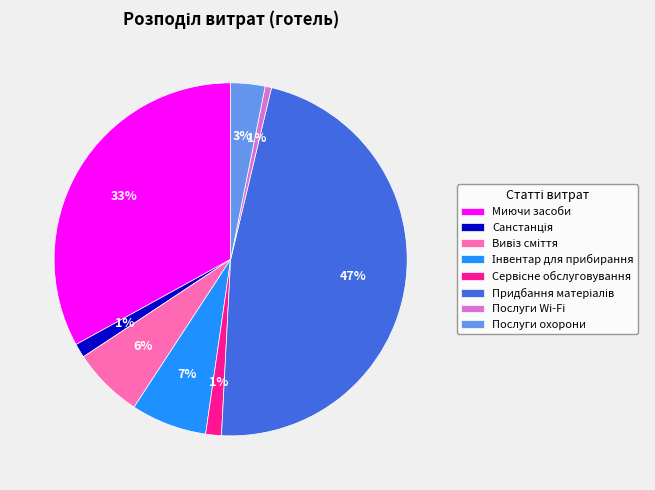

The Миючи засоби slice represents 40% of the pie. True or false?

False